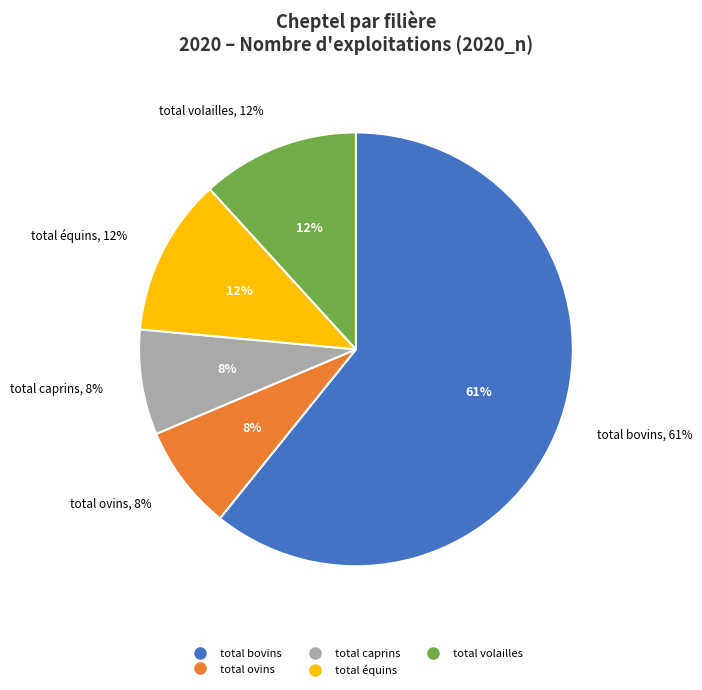

To the nearest percent, what percentage of the pie is total équins?

12%